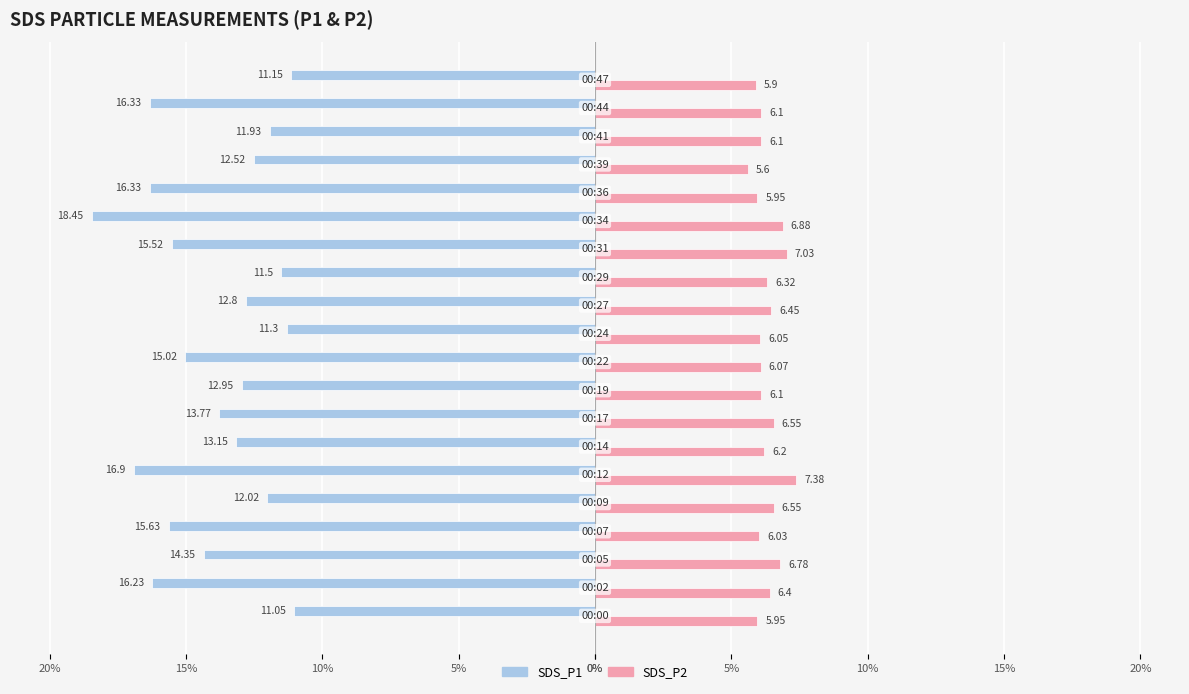

What are all the series names shown in the legend?

SDS_P1, SDS_P2